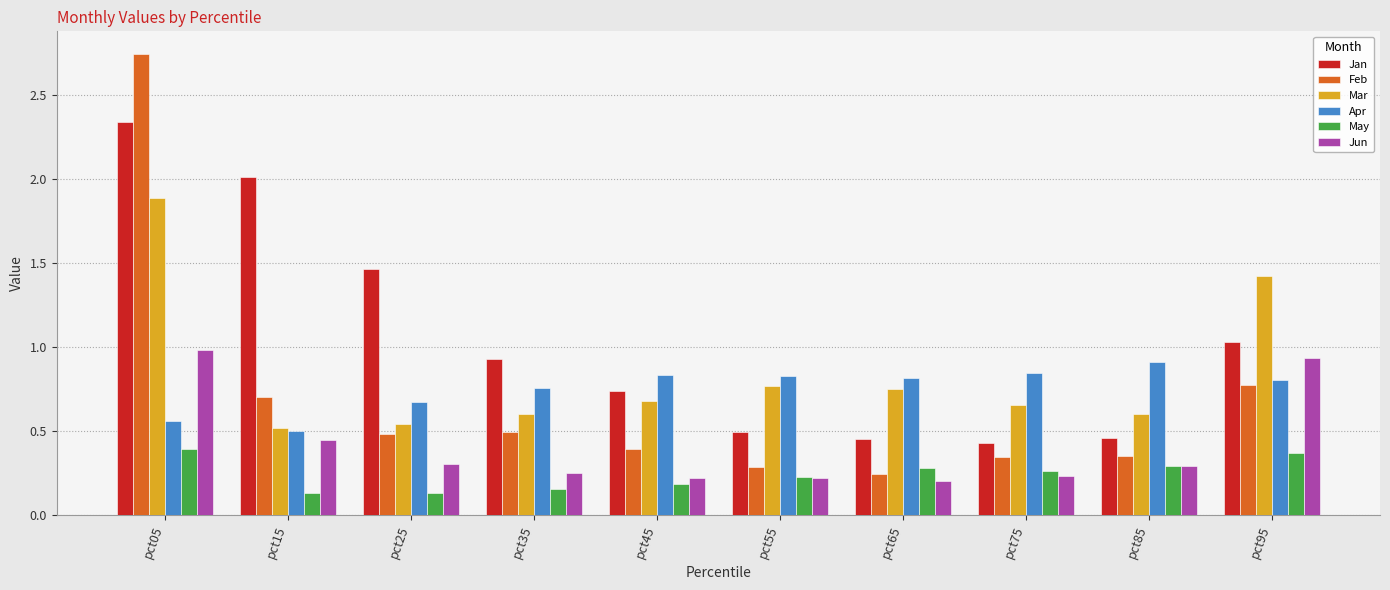

Which category has the highest value across all series?

pct05